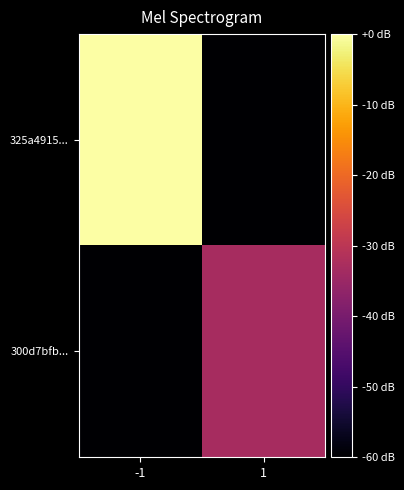

Reading right to left, what are all the values shown in this chart?

325a4915...: 1=-60.0	-1=0.0
300d7bfb...: 1=-33.1	-1=-60.0